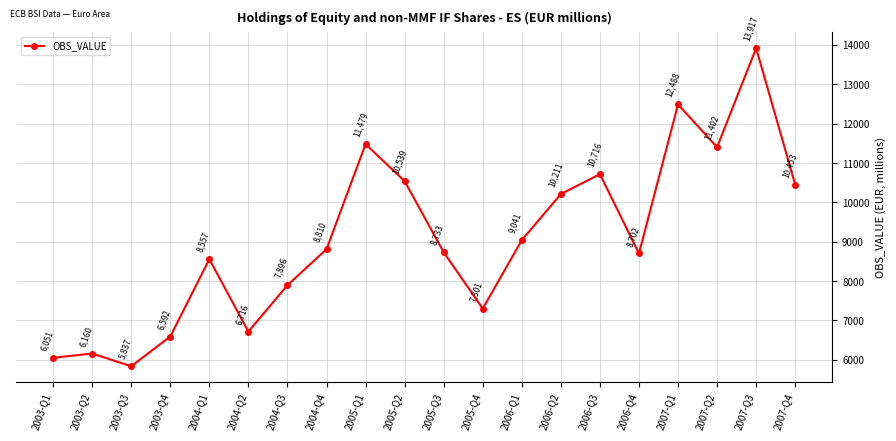

Between 2004-Q1 and 2006-Q1, which is larger?

2006-Q1